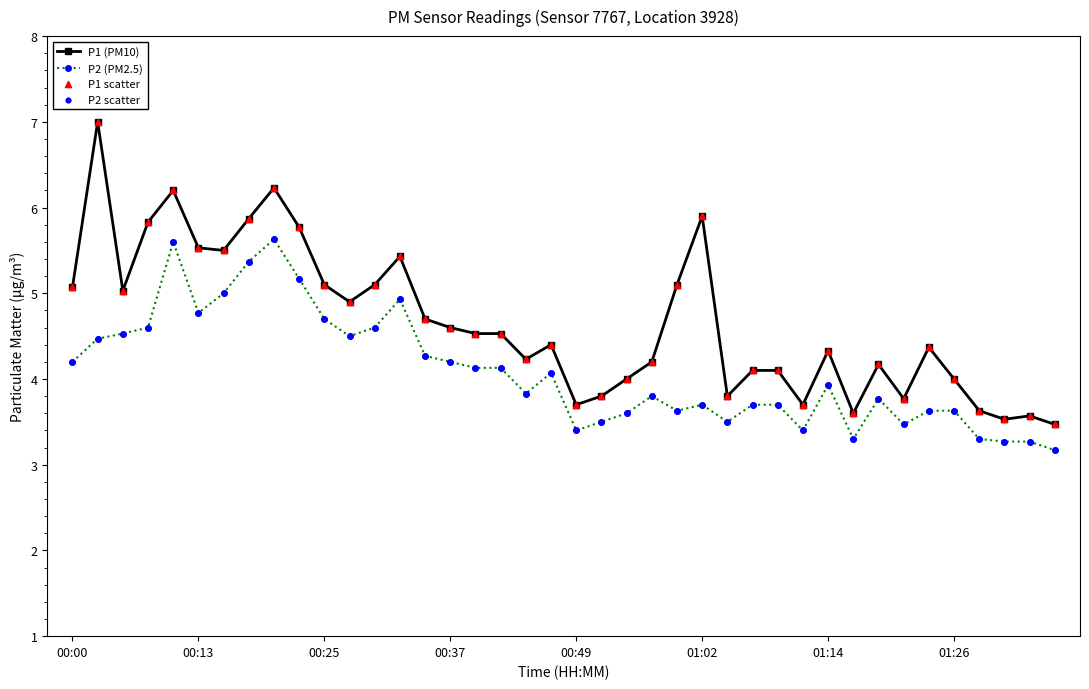

List the series in order of their overall mean, highest first.

P1 (PM10), P2 (PM2.5)